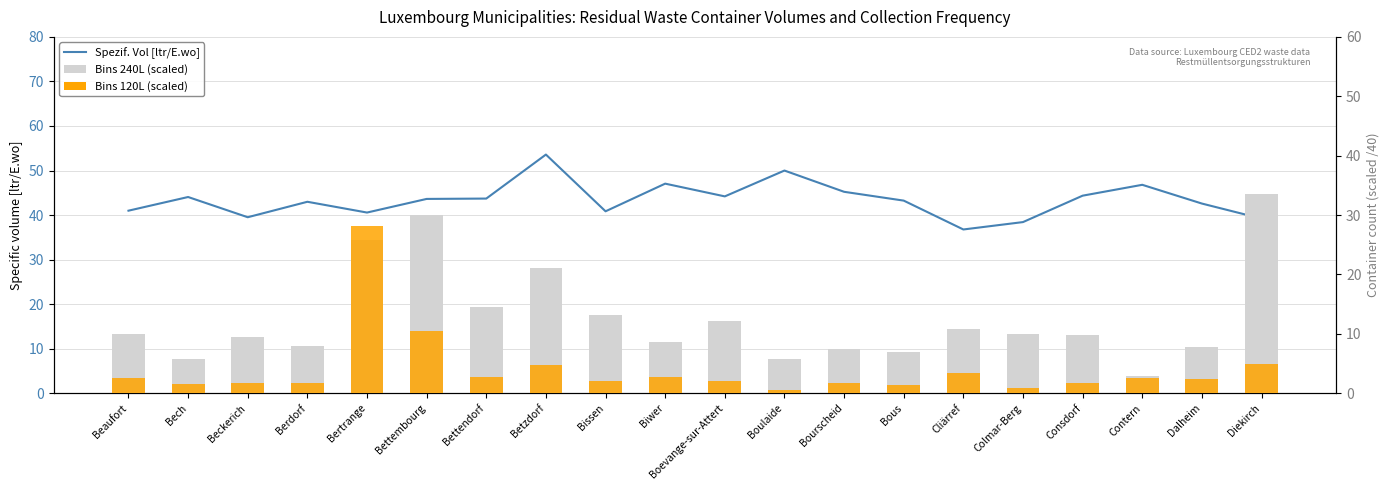

Where does the Spezif. Vol [ltr/E.wo] series first go above 43?

Bech